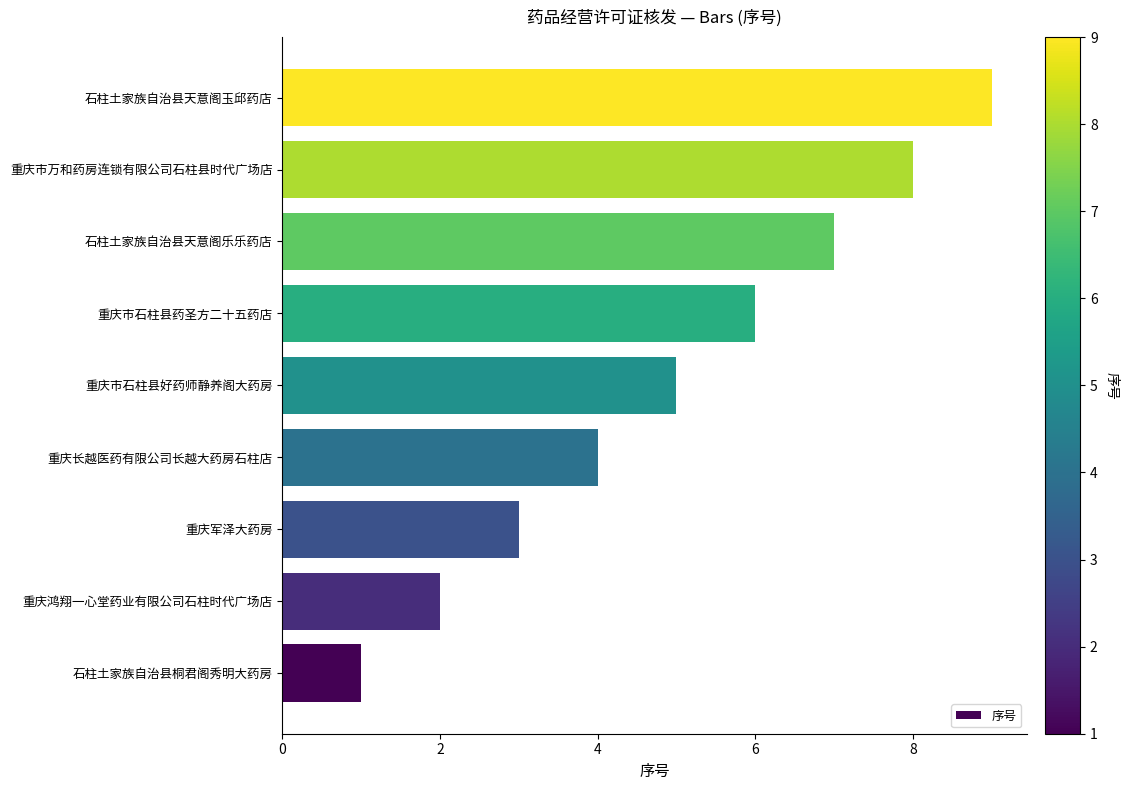

How many bars are there in total?

9